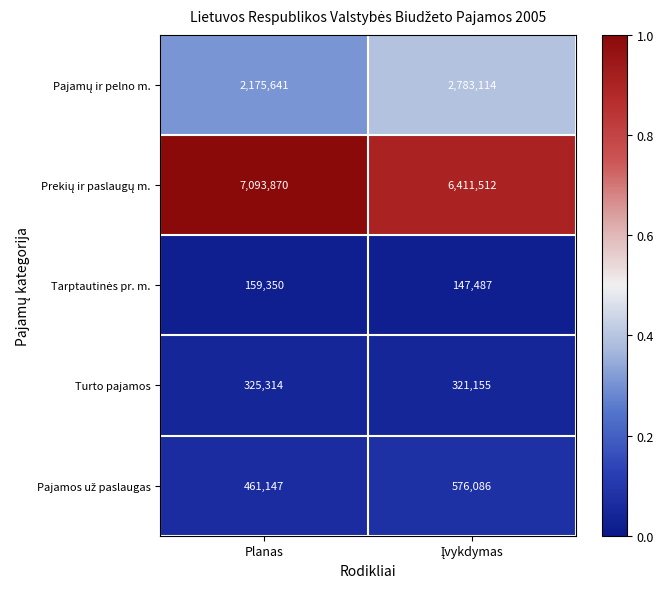

What is the total value across all series at Planas?

10215322